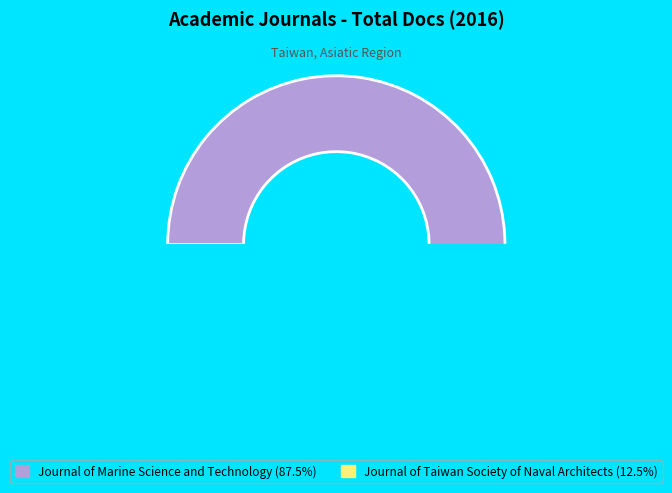

True or false: Journal of Marine Science and Technology accounts for 99% of the total.

False